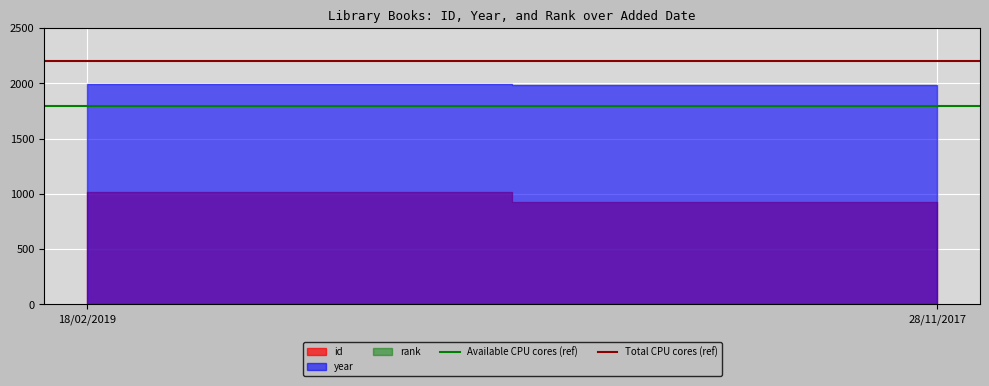

Is the value of Total CPU cores (ref) at 28/11/2017 greater than the value of Available CPU cores (ref) at 18/02/2019?

Yes